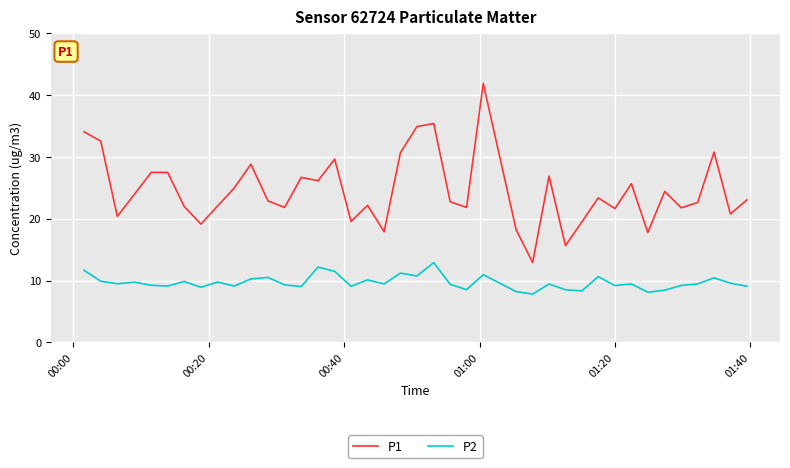

Rank the series by their maximum value, from highest to lowest.

P1, P2